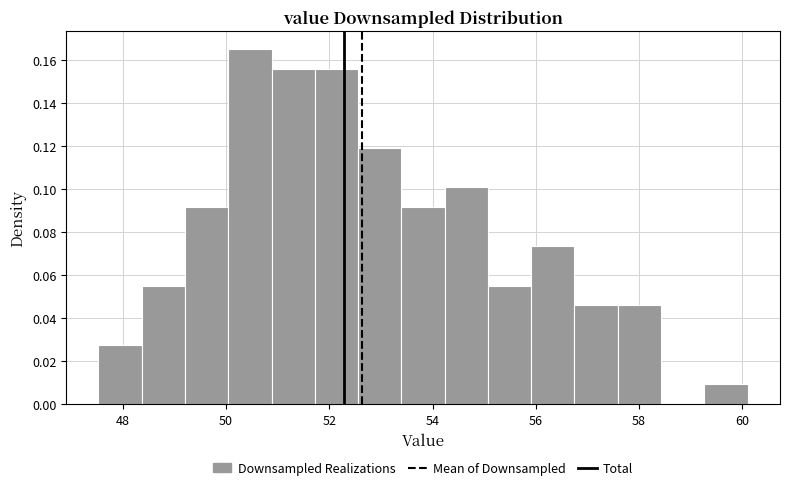

How tall is the bar that spans 47.6 to 48.4 on the x-axis? Neither the bar edges nor the heights are printed on the chart, so give them approximately, as read against the axes.

0.028